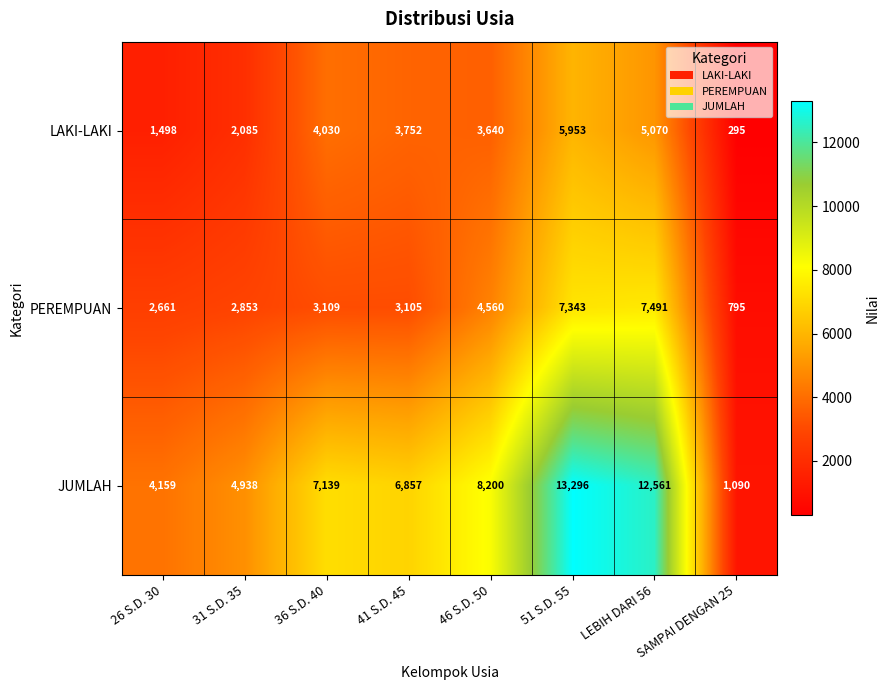

Read the PEREMPUAN value at 46 S.D. 50, to the nearest 50.

4550